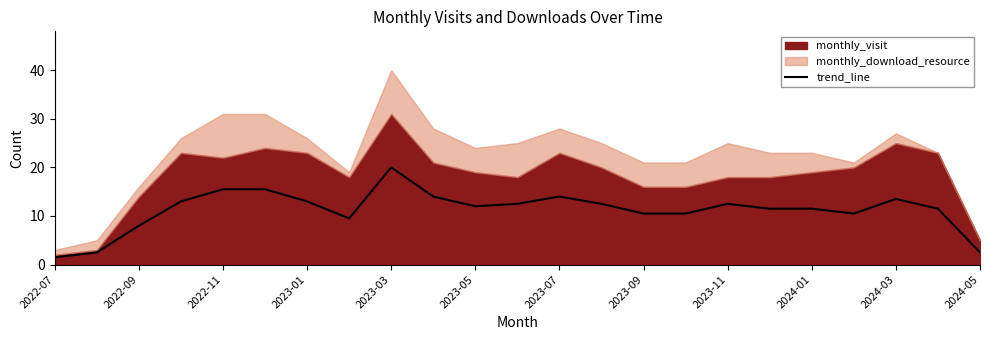

Is it true that trend_line equals 19.8 at 2024-01?

False